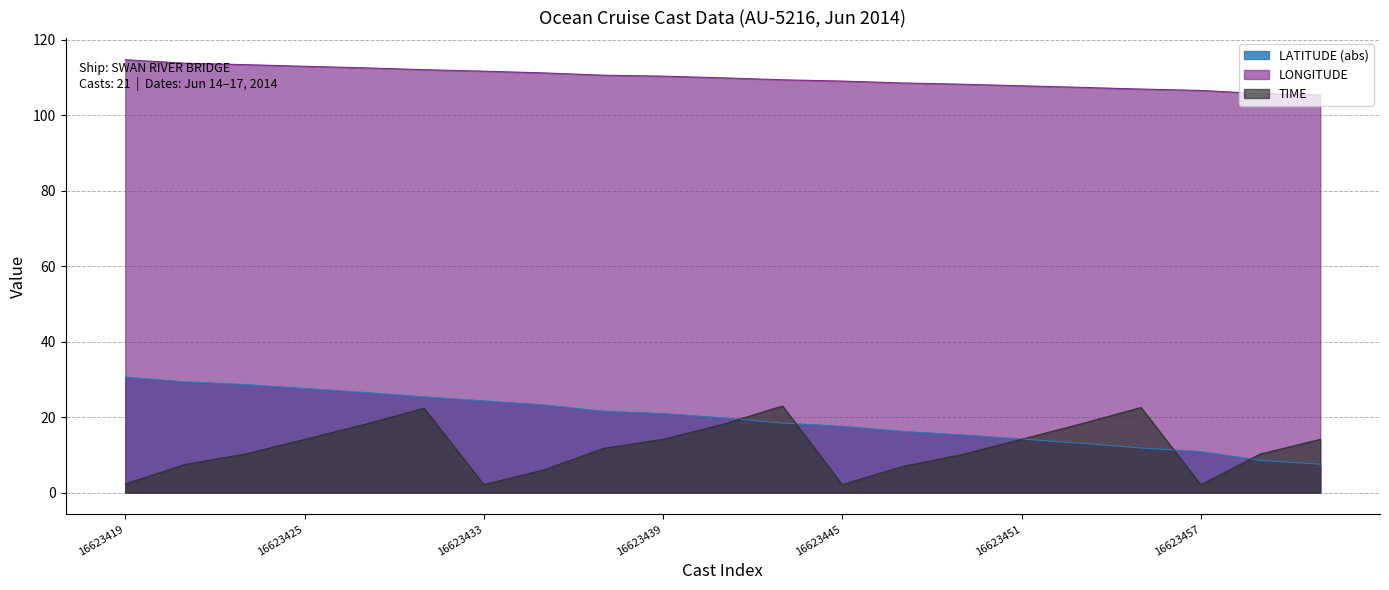

What is the average value of the LONGITUDE series?

109.9